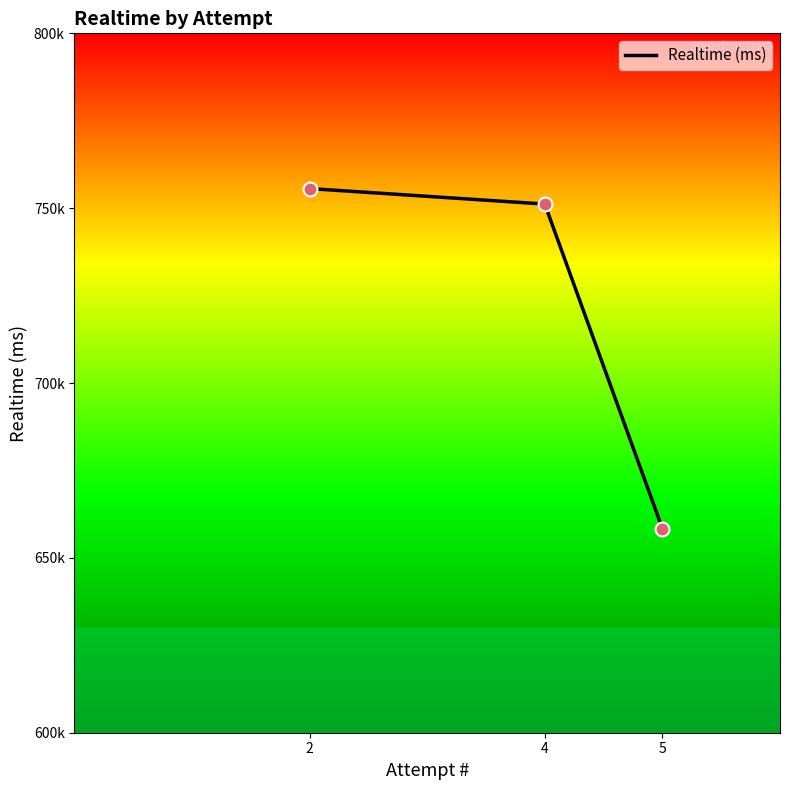

Between 4 and 5, which is larger?

4